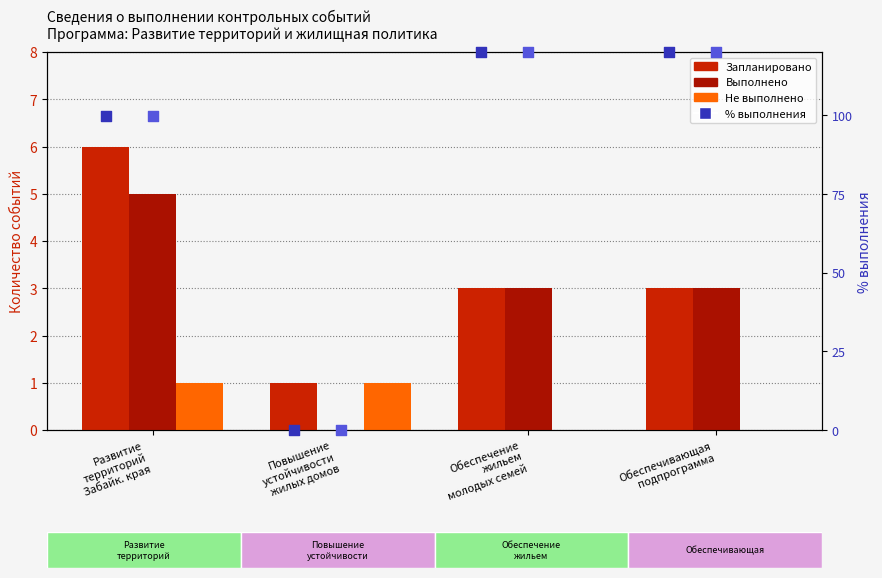

What is the total value across all series at Развитие
территорий
Забайк. края?

2004